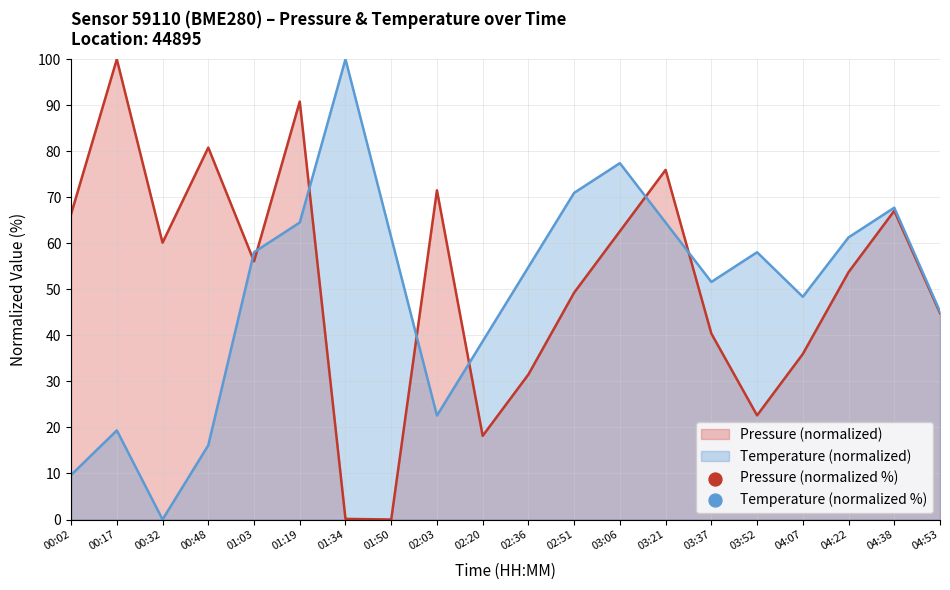

Which series contains the highest Y value?

pressure